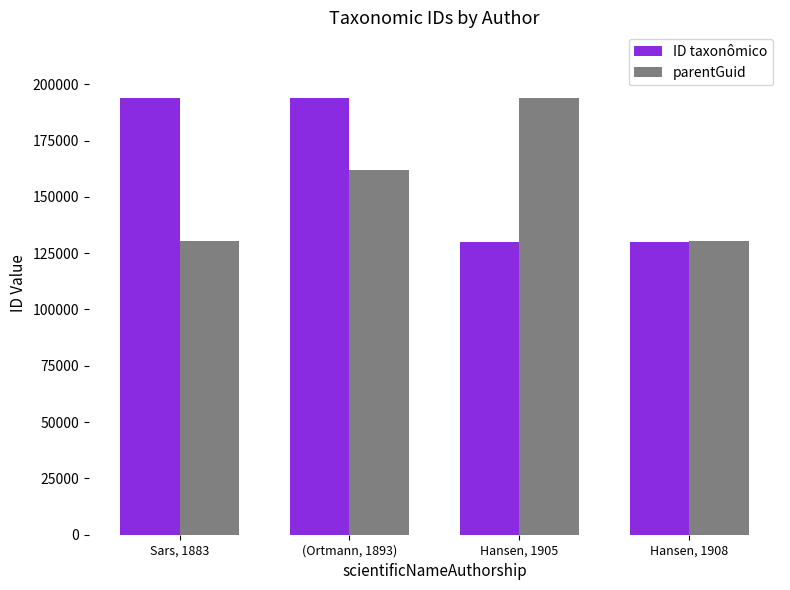

How many data points in ID taxonômico are less than 193922?

2